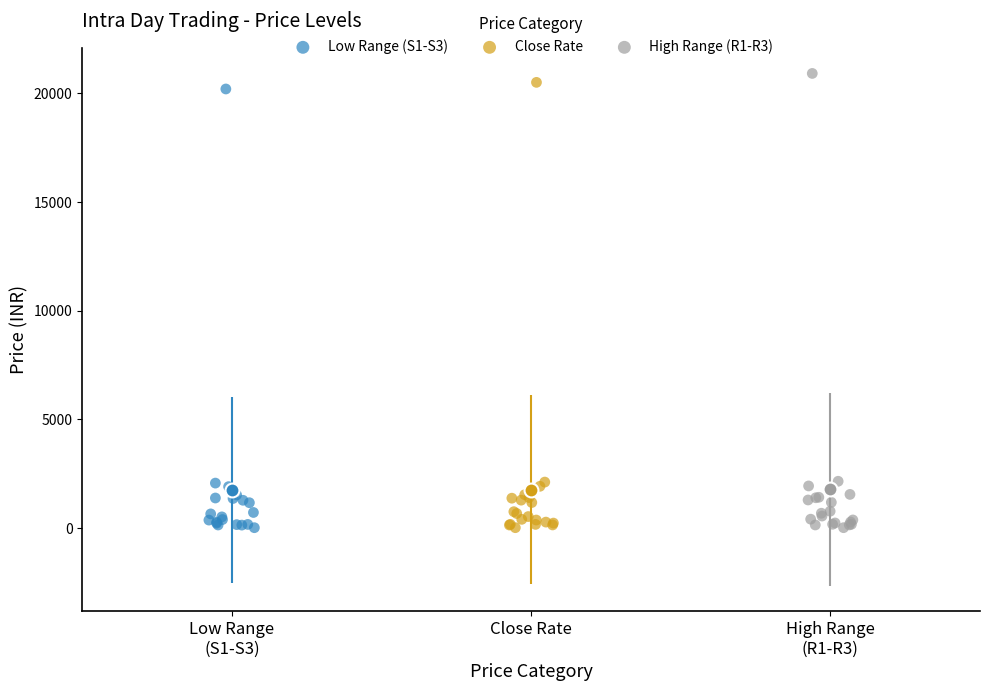

Which series has the widest spread of Y values?

High Range (R1-R3)